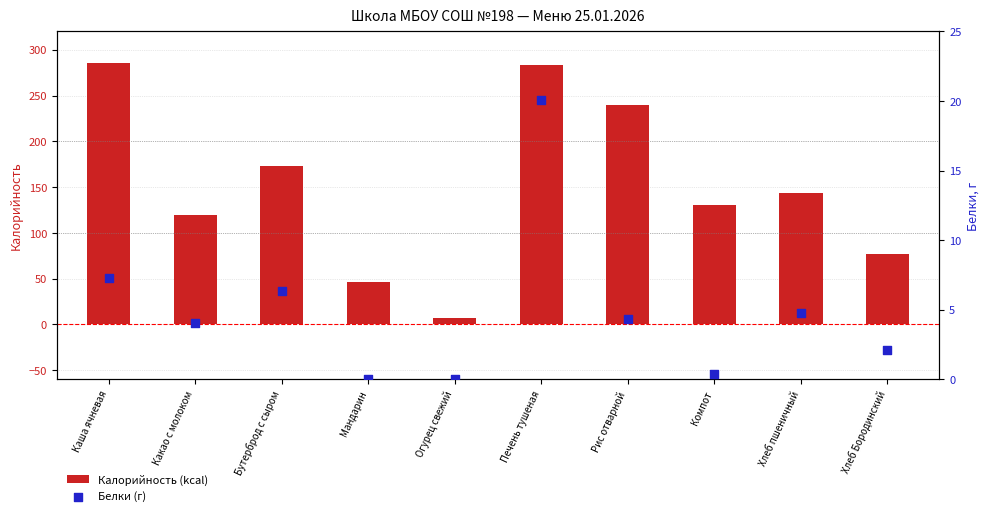

Which series has the widest spread of Y values?

Калорийность (kcal)